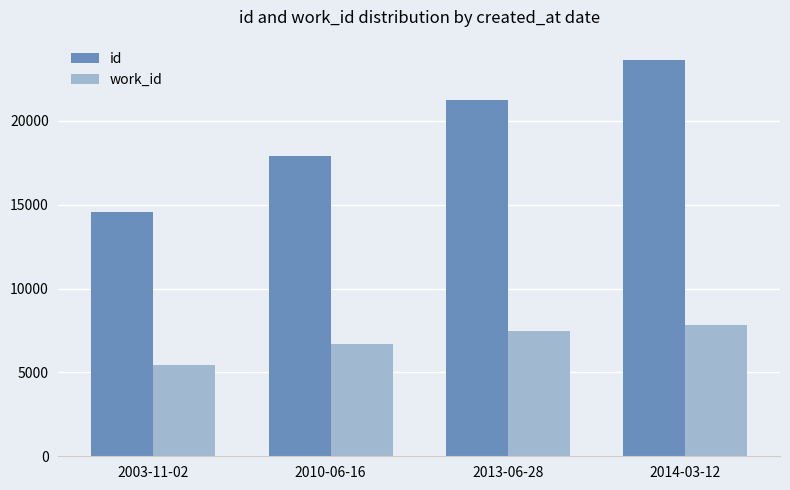

What is the approximate value of work_id at 2013-06-28?

7490